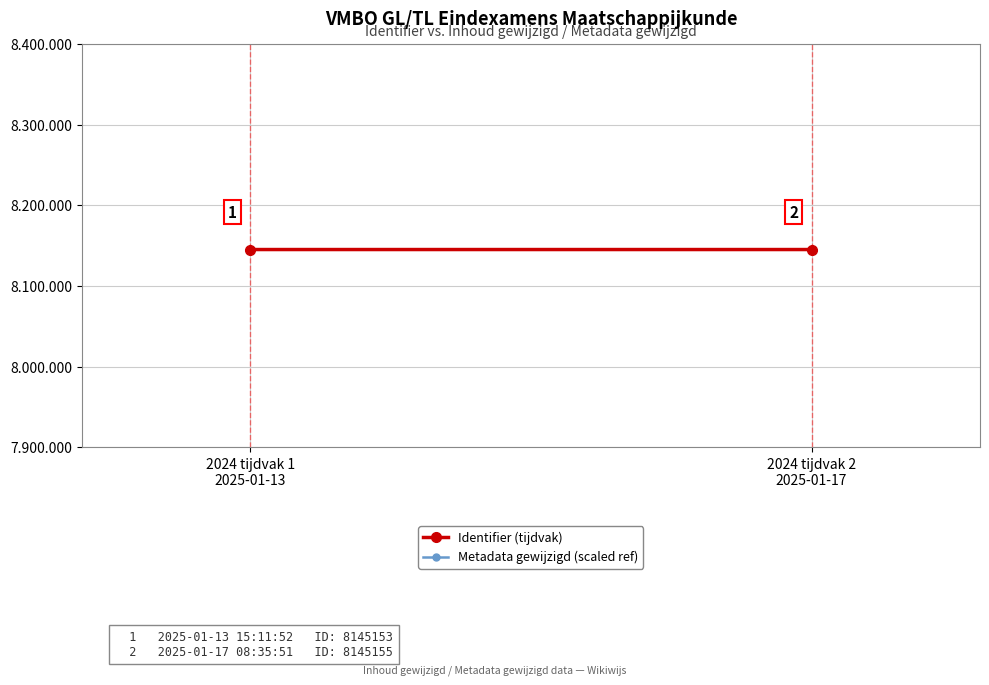

The Metadata gewijzigd (scaled ref) series shows 3377220.0 at 2024 tijdvak 2
2025-01-17. True or false?

False